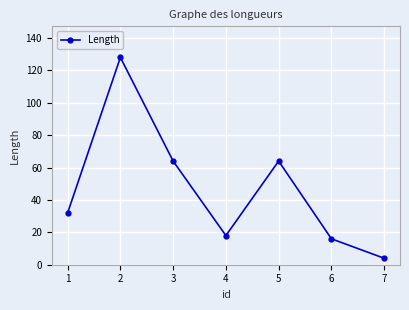

Between 1 and 5, which is larger?

5